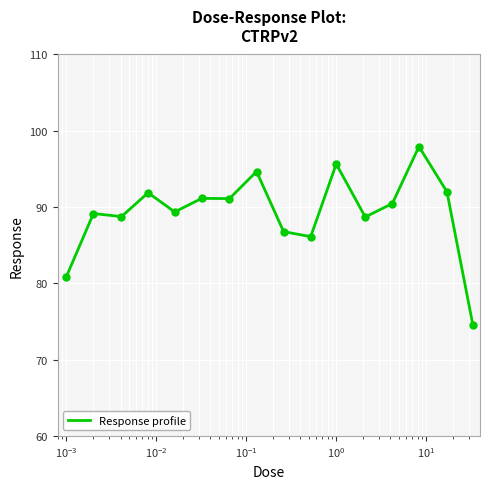

What is the maximum value shown in the chart?

97.9